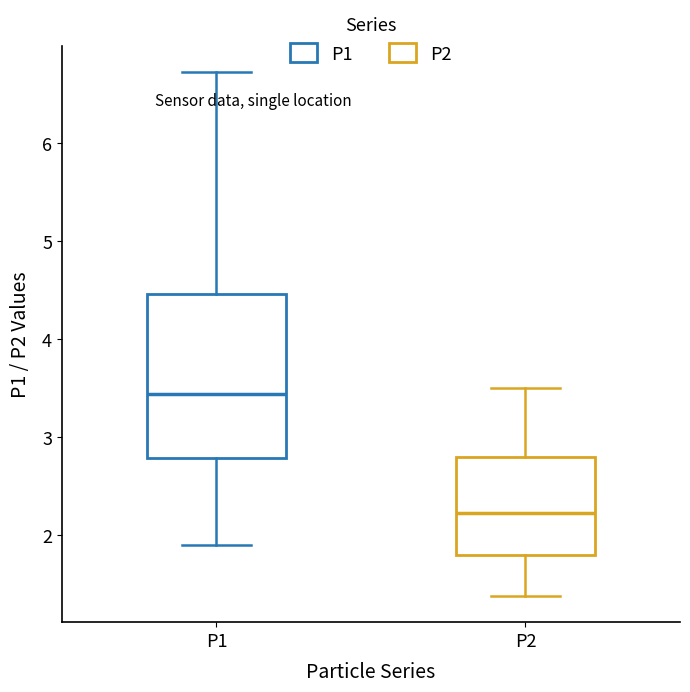

Which box has the highest median line?

P1